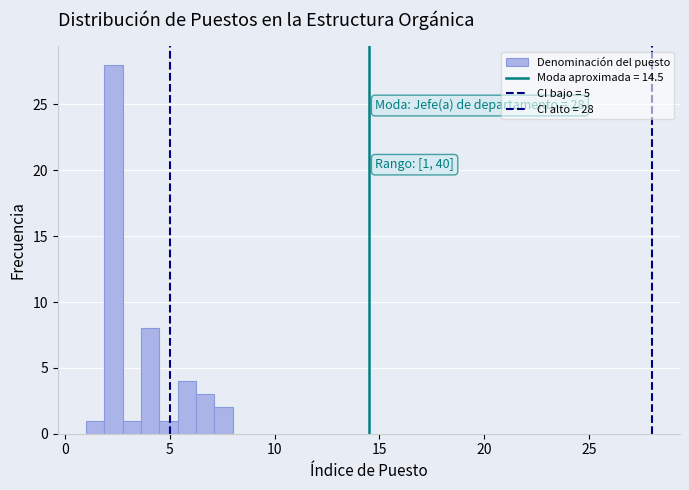

Around what value on the x-axis is the tallest bar? Give the approximate position of its centre, as read against the axis.

2.5